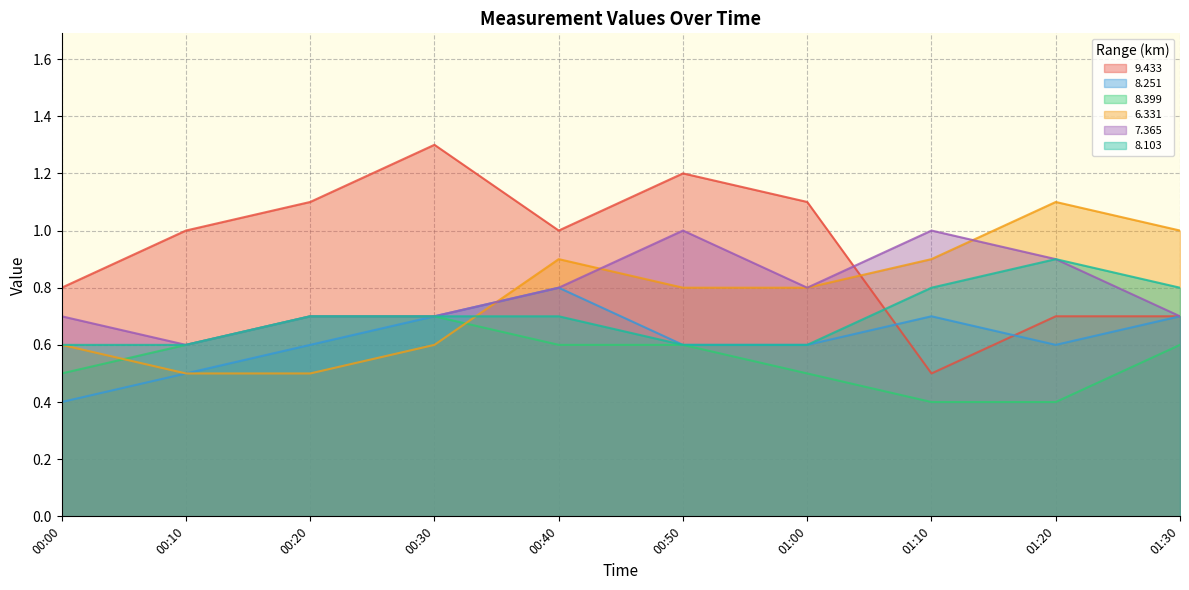

True or false:   7.365 has a value of 0.7 at 00:20.

True